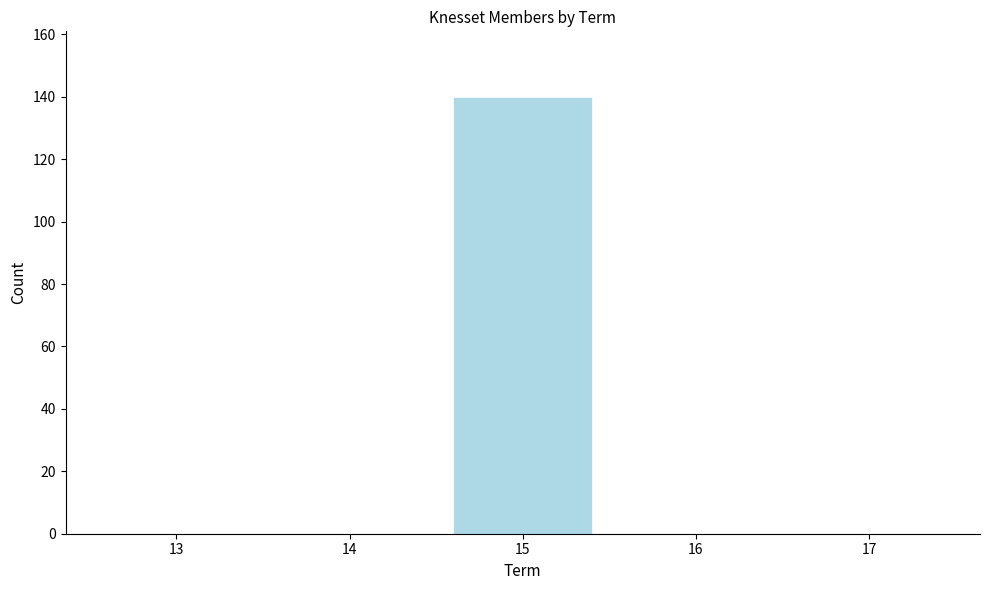

Reading right to left, list all the values displayed in this chart.

17=0	16=0	15=140	14=0	13=0